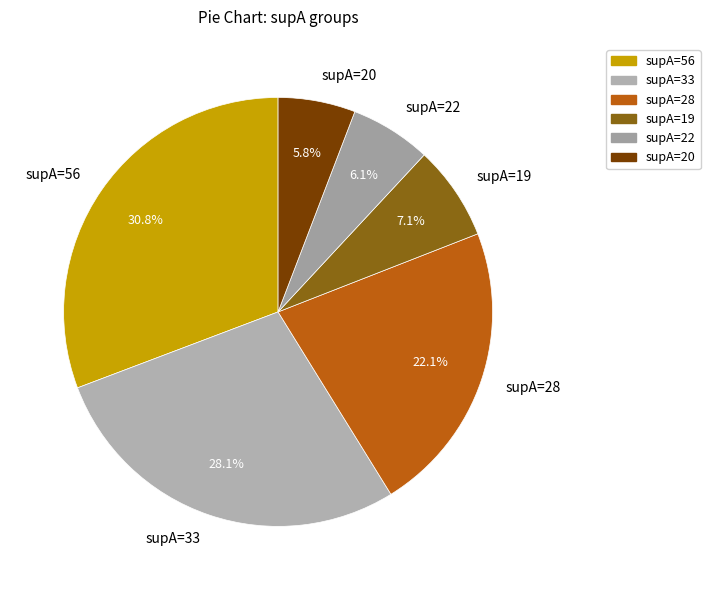

Do supA=33 and supA=22 together represent more than half of the pie?

No